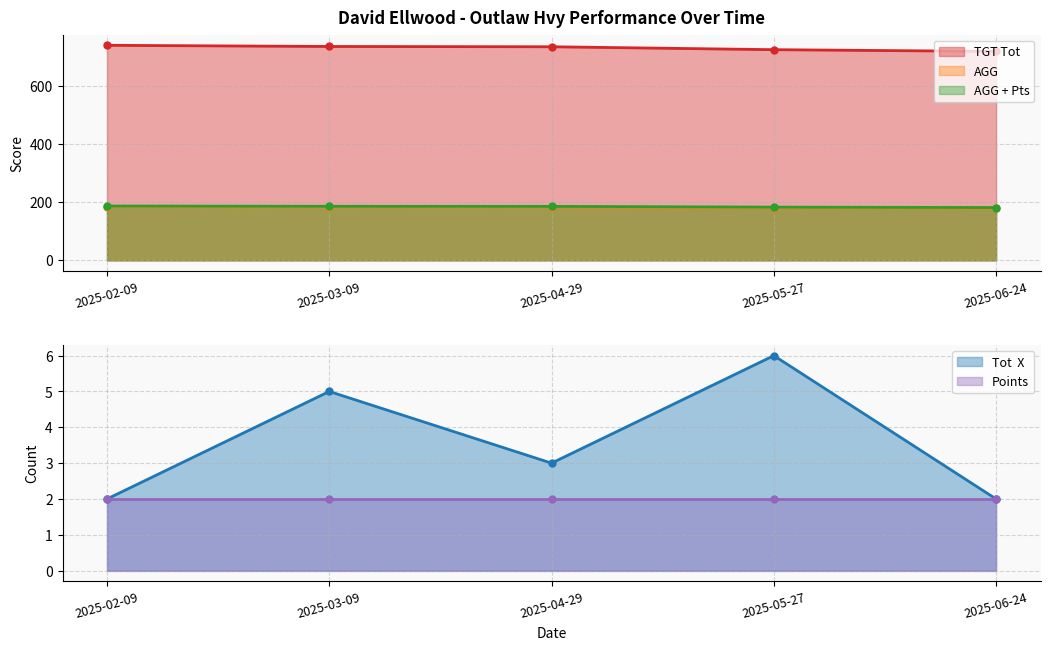

How many lines are shown in the chart?

4